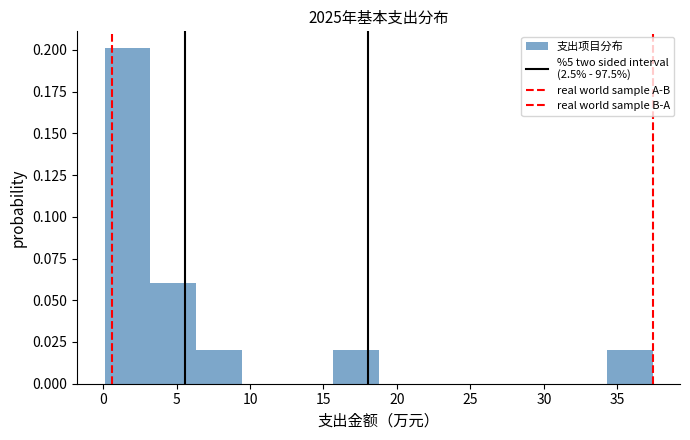

Which range on the x-axis has the tallest bar?

0.0 to 3.0